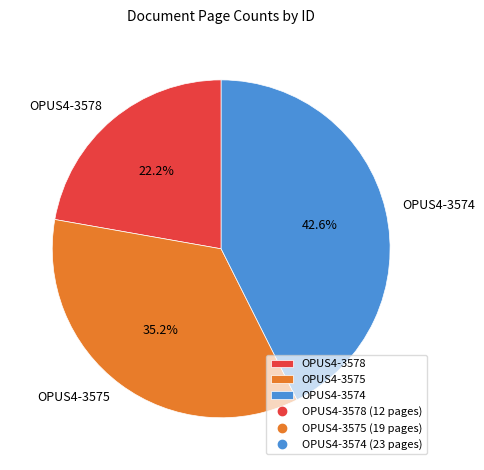

How many segments does this pie chart have?

3